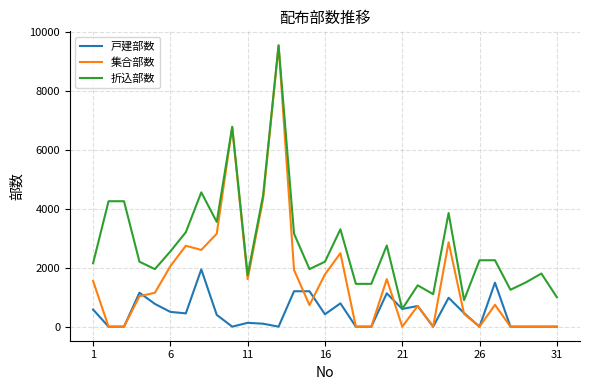

What is the difference between the maximum and minimum values in the 折込部数 series?

8930